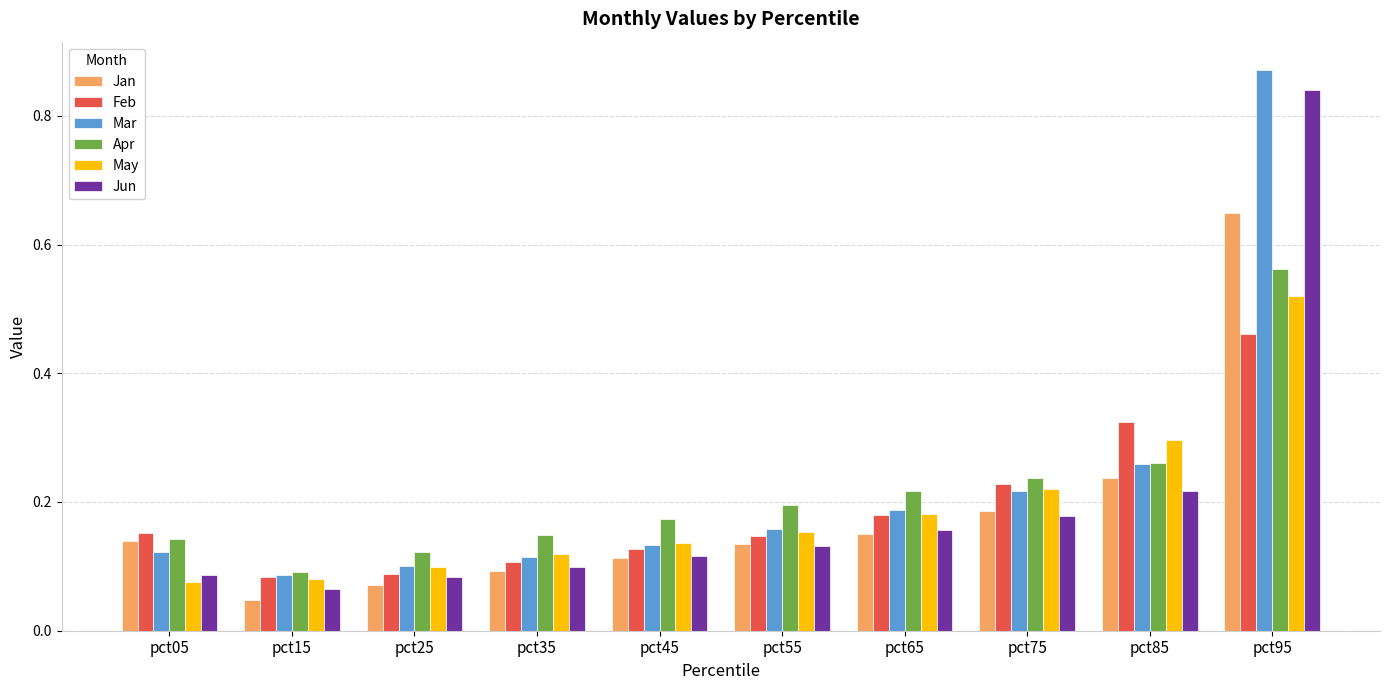

Which series has the largest range (max minus min)?

Mar